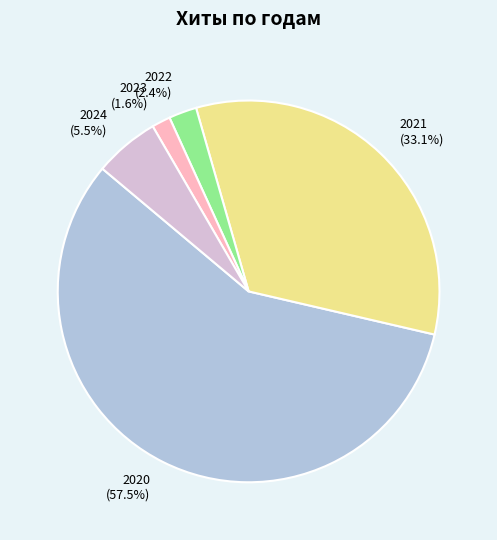

Count the number of slices in the pie.

5